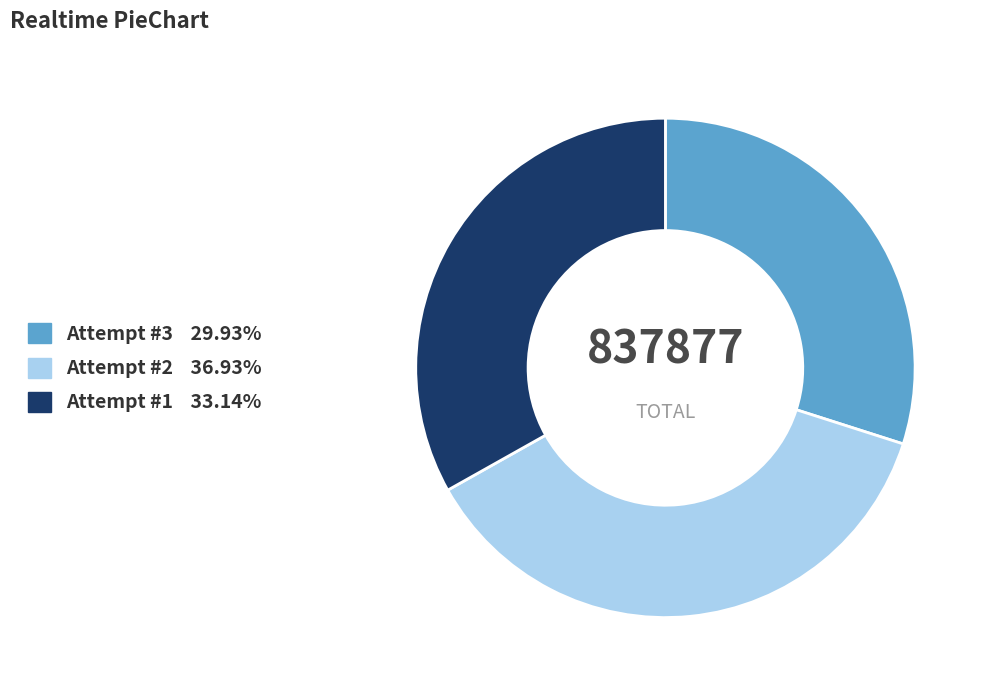

Is there any slice that represents more than half of the pie?

No